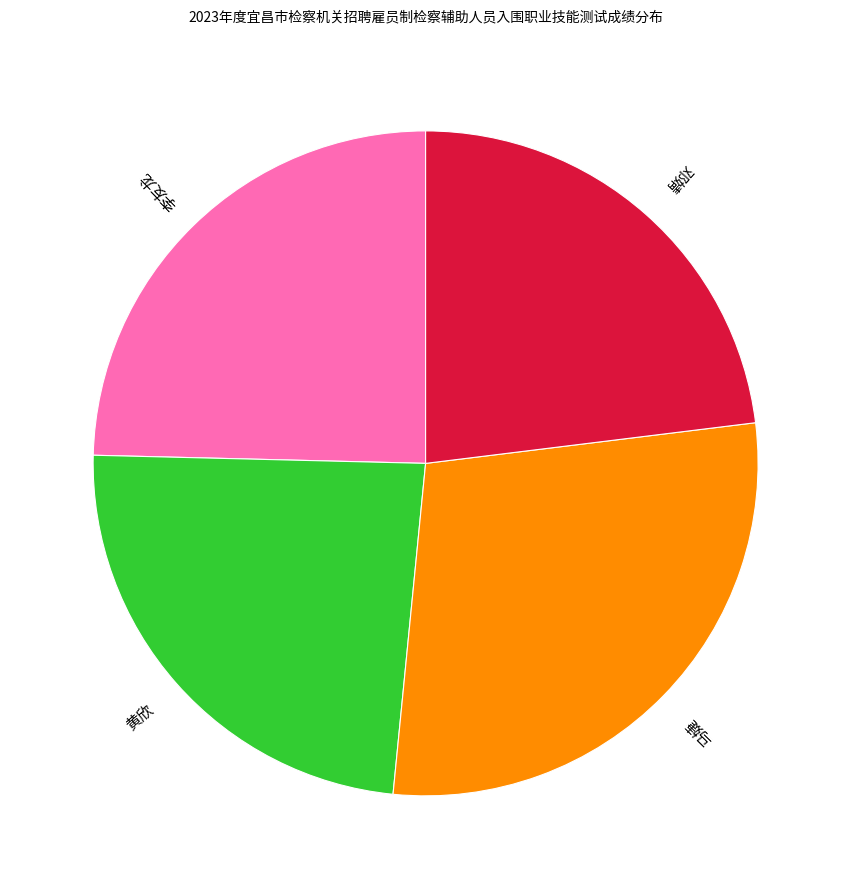

Does any single category account for the majority?

No